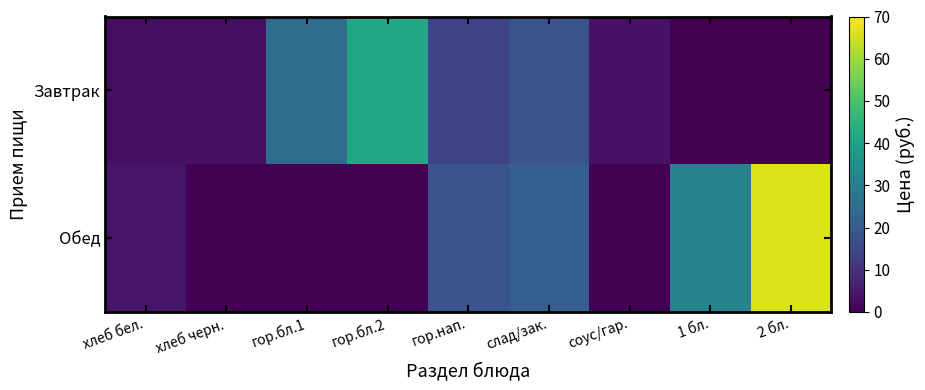

What is the total value across all series at хлеб черн.?

3.0